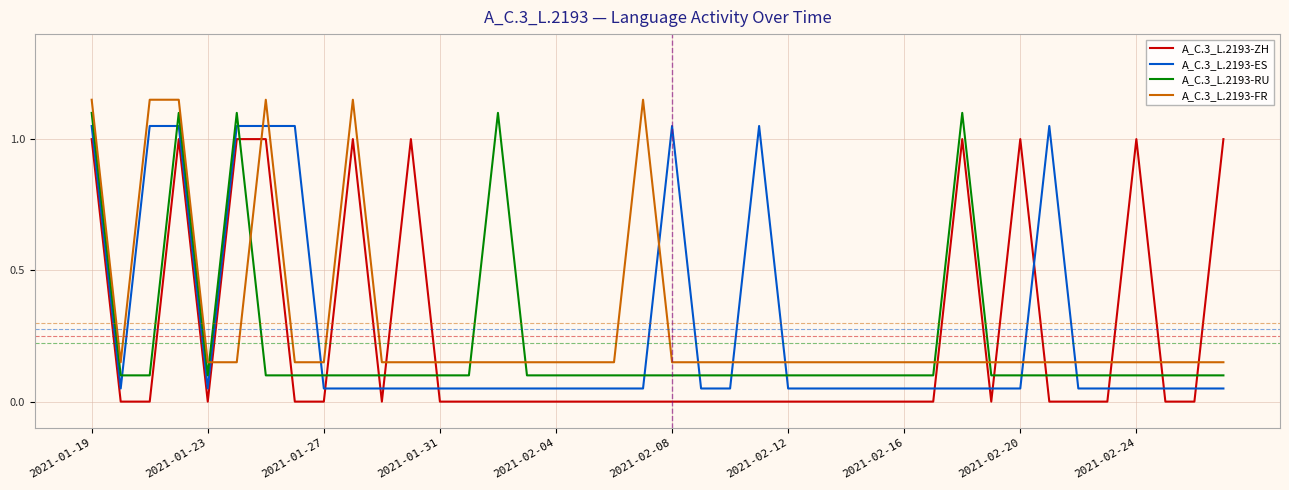

How many intersections are there between A_C.3_L.2193-ZH and A_C.3_L.2193-FR?

11